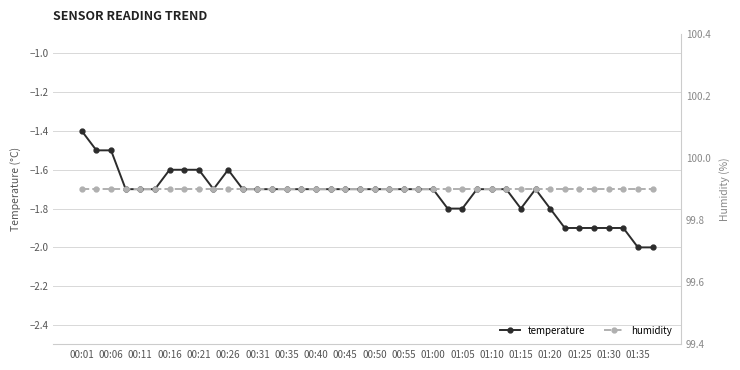

What is the sum of all humidity values?

3996.0